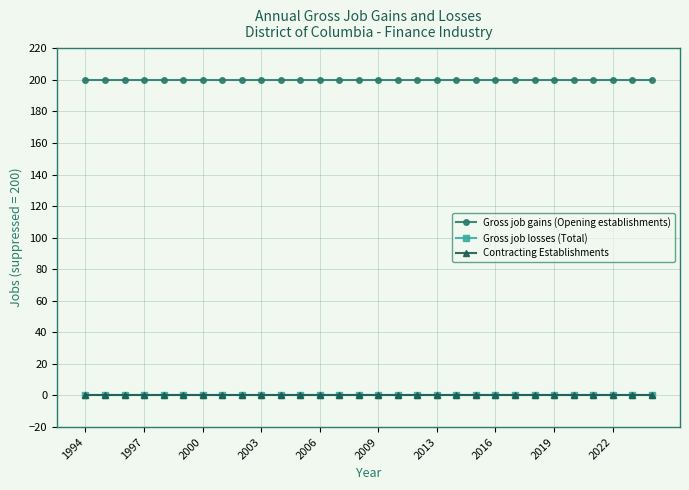

True or false: Gross job gains (Opening establishments) and Gross job losses (Total) intersect in this chart.

False